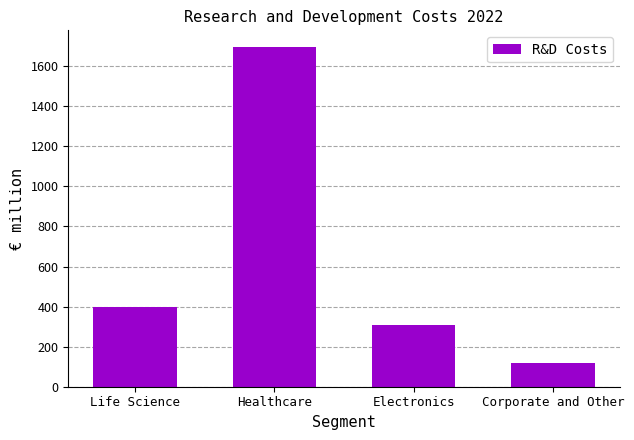

What is the label of the 2nd bar from the right?

Electronics